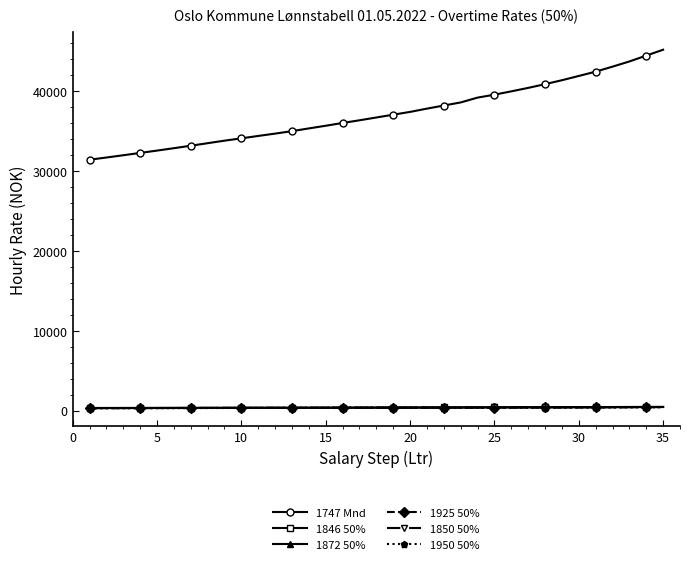

At how many categories does at least one series exceed 17885?

35